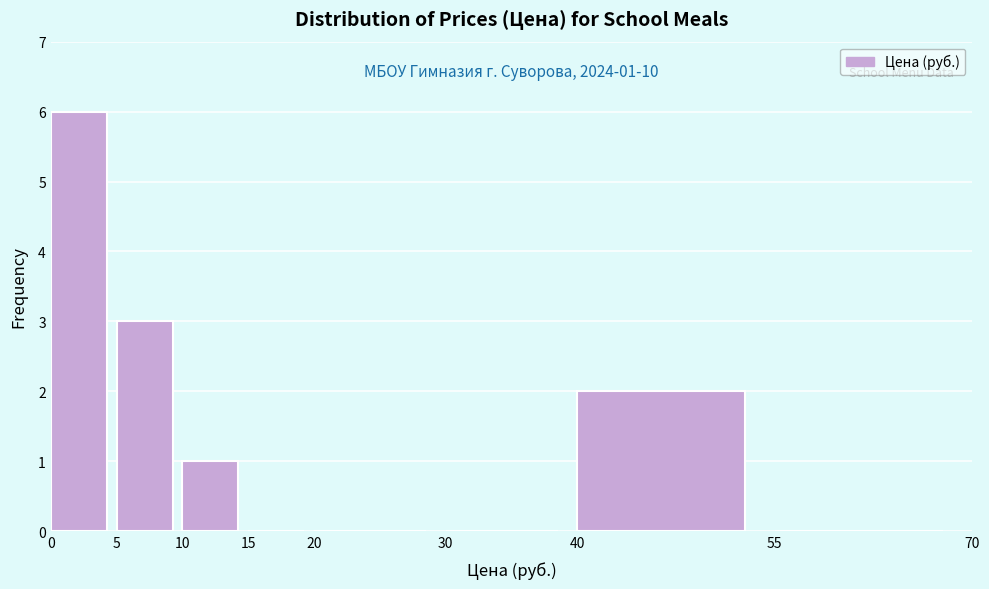

Which range on the x-axis has the tallest bar?

0 to 5